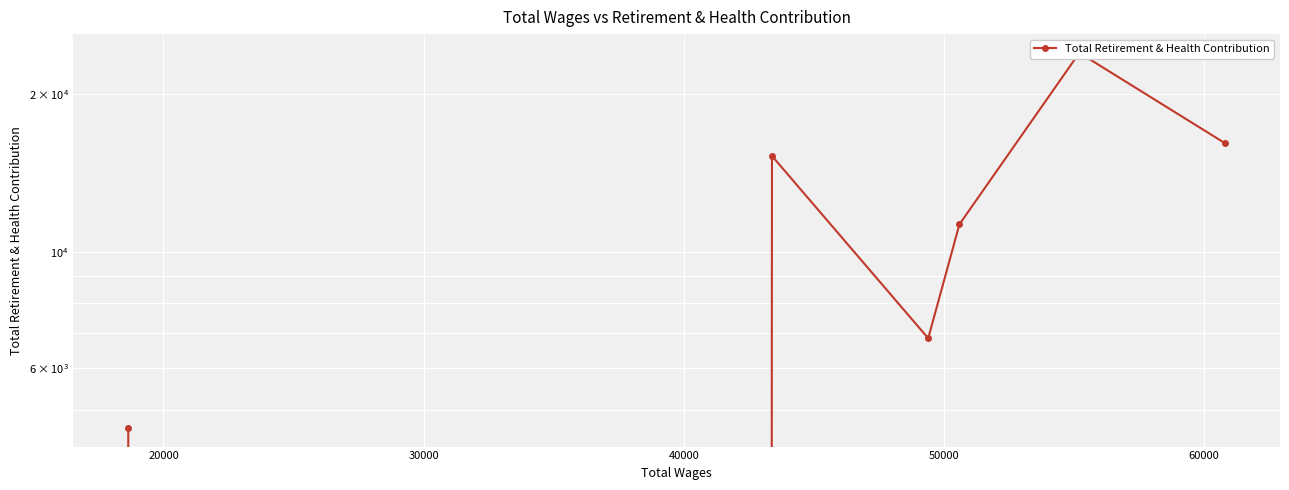

How many points are higher than both their immediate neighbors (excluding endpoints)?

2